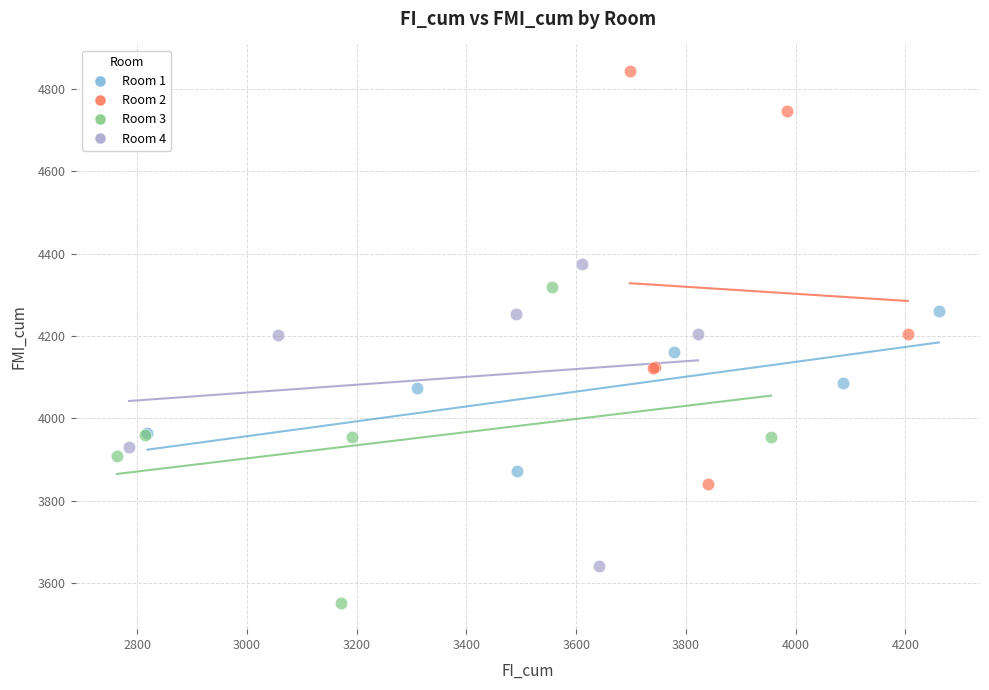

Which series reaches the minimum Y coordinate?

Room 3